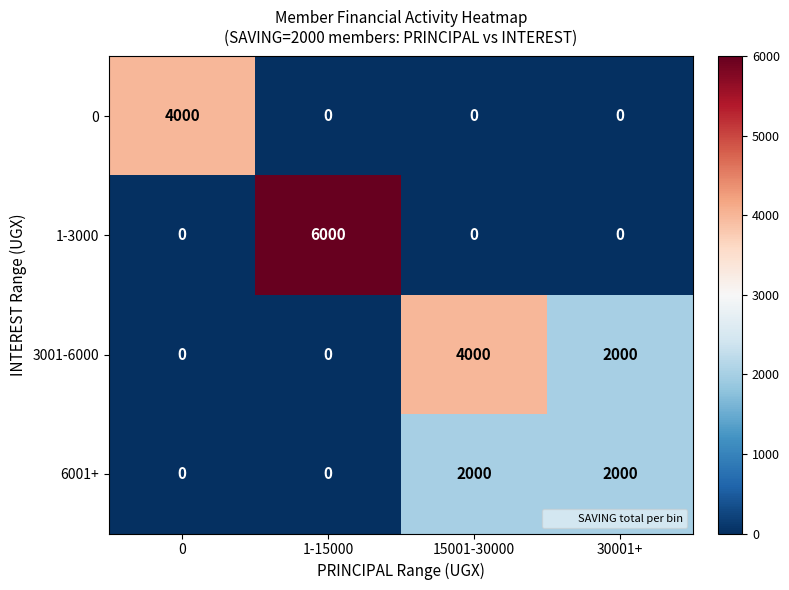

What is the spread (max minus min) of values at 15001-30000?

4000